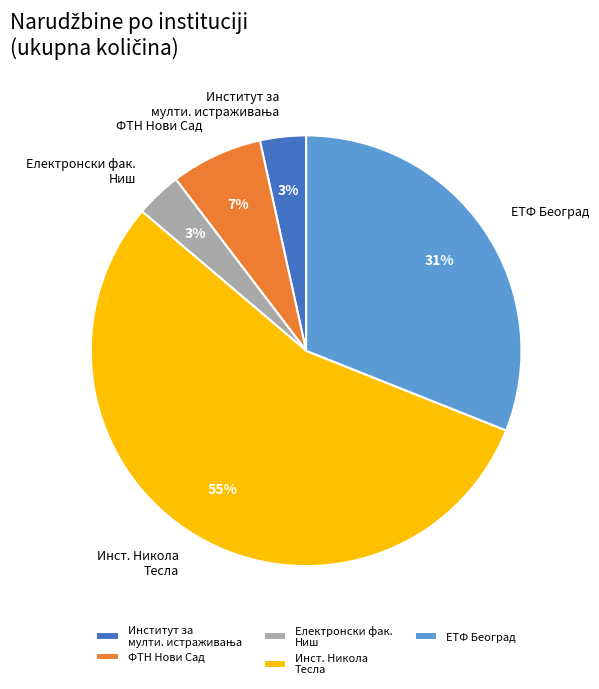

To the nearest percent, what is the average slice percentage?

20%